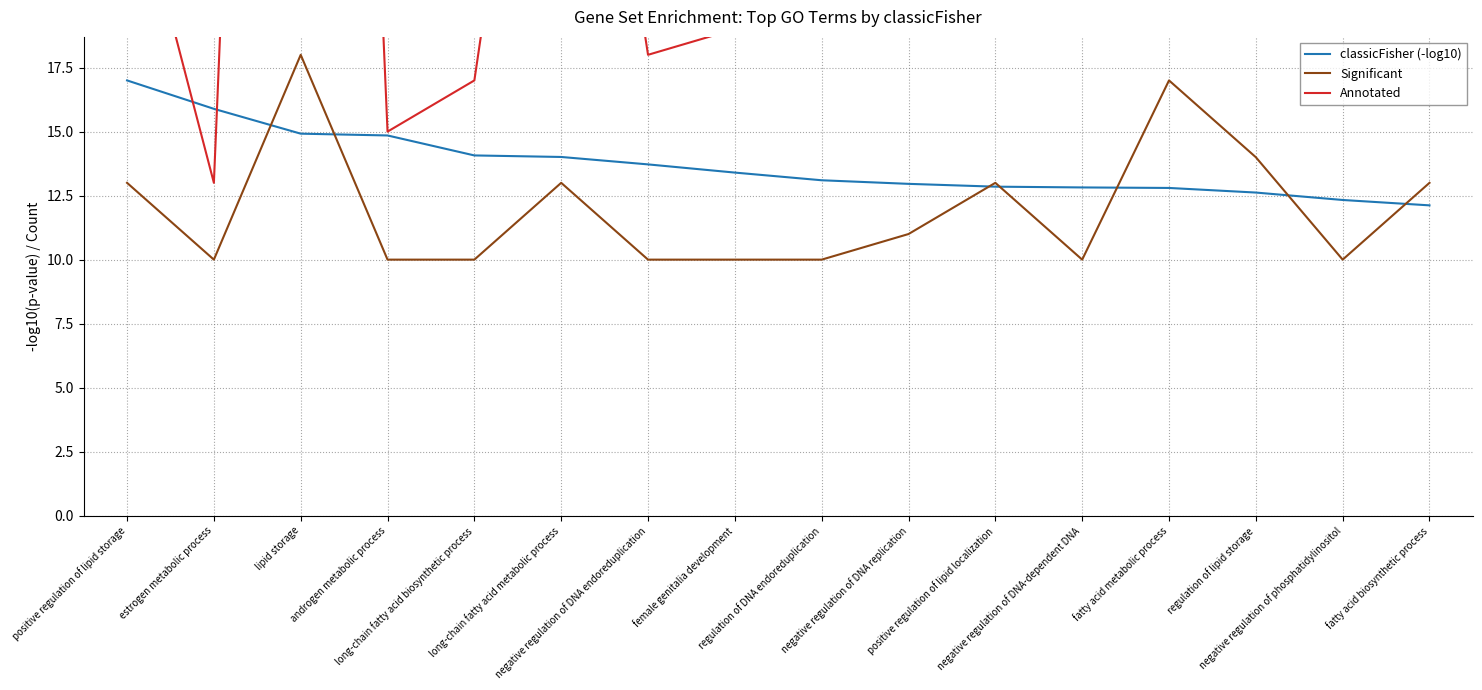

What is the difference between the classicFisher (-log10) values at negative regulation of DNA replication and estrogen metabolic process?

2.9